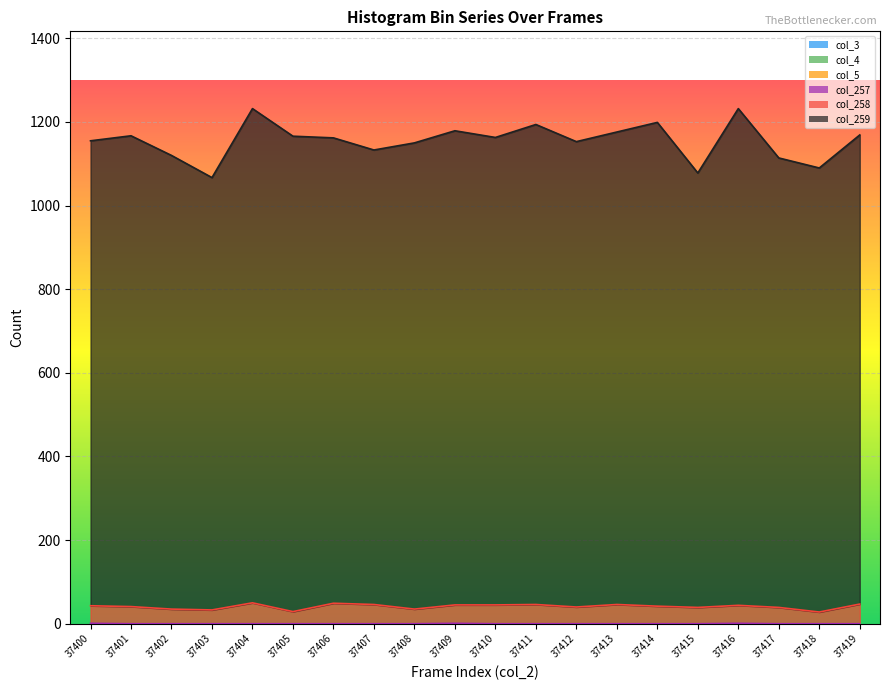

True or false: col_259 and col_257 intersect in this chart.

False